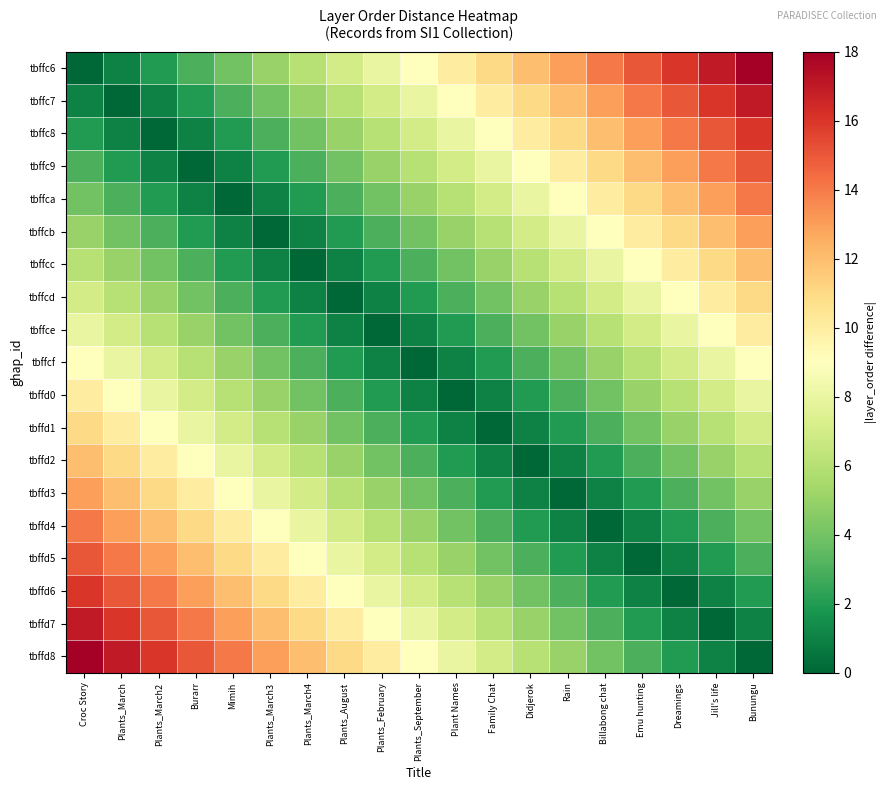

Reading right to left, what are all the values shown in this chart?

tbffc6: Bunungu=18	Jill's life=17	Dreamings=16	Emu hunting=15	Billabong chat=14	Rain=13	Didjerok=12	Family Chat=11	Plant Names=10	Plants_September=9	Plants_February=8	Plants_August=7	Plants_March4=6	Plants_March3=5	Mimih=4	Burarr=3	Plants_March2=2	Plants_March=1	Croc Story=0
tbffc7: Bunungu=17	Jill's life=16	Dreamings=15	Emu hunting=14	Billabong chat=13	Rain=12	Didjerok=11	Family Chat=10	Plant Names=9	Plants_September=8	Plants_February=7	Plants_August=6	Plants_March4=5	Plants_March3=4	Mimih=3	Burarr=2	Plants_March2=1	Plants_March=0	Croc Story=1
tbffc8: Bunungu=16	Jill's life=15	Dreamings=14	Emu hunting=13	Billabong chat=12	Rain=11	Didjerok=10	Family Chat=9	Plant Names=8	Plants_September=7	Plants_February=6	Plants_August=5	Plants_March4=4	Plants_March3=3	Mimih=2	Burarr=1	Plants_March2=0	Plants_March=1	Croc Story=2
tbffc9: Bunungu=15	Jill's life=14	Dreamings=13	Emu hunting=12	Billabong chat=11	Rain=10	Didjerok=9	Family Chat=8	Plant Names=7	Plants_September=6	Plants_February=5	Plants_August=4	Plants_March4=3	Plants_March3=2	Mimih=1	Burarr=0	Plants_March2=1	Plants_March=2	Croc Story=3
tbffca: Bunungu=14	Jill's life=13	Dreamings=12	Emu hunting=11	Billabong chat=10	Rain=9	Didjerok=8	Family Chat=7	Plant Names=6	Plants_September=5	Plants_February=4	Plants_August=3	Plants_March4=2	Plants_March3=1	Mimih=0	Burarr=1	Plants_March2=2	Plants_March=3	Croc Story=4
tbffcb: Bunungu=13	Jill's life=12	Dreamings=11	Emu hunting=10	Billabong chat=9	Rain=8	Didjerok=7	Family Chat=6	Plant Names=5	Plants_September=4	Plants_February=3	Plants_August=2	Plants_March4=1	Plants_March3=0	Mimih=1	Burarr=2	Plants_March2=3	Plants_March=4	Croc Story=5
tbffcc: Bunungu=12	Jill's life=11	Dreamings=10	Emu hunting=9	Billabong chat=8	Rain=7	Didjerok=6	Family Chat=5	Plant Names=4	Plants_September=3	Plants_February=2	Plants_August=1	Plants_March4=0	Plants_March3=1	Mimih=2	Burarr=3	Plants_March2=4	Plants_March=5	Croc Story=6
tbffcd: Bunungu=11	Jill's life=10	Dreamings=9	Emu hunting=8	Billabong chat=7	Rain=6	Didjerok=5	Family Chat=4	Plant Names=3	Plants_September=2	Plants_February=1	Plants_August=0	Plants_March4=1	Plants_March3=2	Mimih=3	Burarr=4	Plants_March2=5	Plants_March=6	Croc Story=7
tbffce: Bunungu=10	Jill's life=9	Dreamings=8	Emu hunting=7	Billabong chat=6	Rain=5	Didjerok=4	Family Chat=3	Plant Names=2	Plants_September=1	Plants_February=0	Plants_August=1	Plants_March4=2	Plants_March3=3	Mimih=4	Burarr=5	Plants_March2=6	Plants_March=7	Croc Story=8
tbffcf: Bunungu=9	Jill's life=8	Dreamings=7	Emu hunting=6	Billabong chat=5	Rain=4	Didjerok=3	Family Chat=2	Plant Names=1	Plants_September=0	Plants_February=1	Plants_August=2	Plants_March4=3	Plants_March3=4	Mimih=5	Burarr=6	Plants_March2=7	Plants_March=8	Croc Story=9
tbffd0: Bunungu=8	Jill's life=7	Dreamings=6	Emu hunting=5	Billabong chat=4	Rain=3	Didjerok=2	Family Chat=1	Plant Names=0	Plants_September=1	Plants_February=2	Plants_August=3	Plants_March4=4	Plants_March3=5	Mimih=6	Burarr=7	Plants_March2=8	Plants_March=9	Croc Story=10
tbffd1: Bunungu=7	Jill's life=6	Dreamings=5	Emu hunting=4	Billabong chat=3	Rain=2	Didjerok=1	Family Chat=0	Plant Names=1	Plants_September=2	Plants_February=3	Plants_August=4	Plants_March4=5	Plants_March3=6	Mimih=7	Burarr=8	Plants_March2=9	Plants_March=10	Croc Story=11
tbffd2: Bunungu=6	Jill's life=5	Dreamings=4	Emu hunting=3	Billabong chat=2	Rain=1	Didjerok=0	Family Chat=1	Plant Names=2	Plants_September=3	Plants_February=4	Plants_August=5	Plants_March4=6	Plants_March3=7	Mimih=8	Burarr=9	Plants_March2=10	Plants_March=11	Croc Story=12
tbffd3: Bunungu=5	Jill's life=4	Dreamings=3	Emu hunting=2	Billabong chat=1	Rain=0	Didjerok=1	Family Chat=2	Plant Names=3	Plants_September=4	Plants_February=5	Plants_August=6	Plants_March4=7	Plants_March3=8	Mimih=9	Burarr=10	Plants_March2=11	Plants_March=12	Croc Story=13
tbffd4: Bunungu=4	Jill's life=3	Dreamings=2	Emu hunting=1	Billabong chat=0	Rain=1	Didjerok=2	Family Chat=3	Plant Names=4	Plants_September=5	Plants_February=6	Plants_August=7	Plants_March4=8	Plants_March3=9	Mimih=10	Burarr=11	Plants_March2=12	Plants_March=13	Croc Story=14
tbffd5: Bunungu=3	Jill's life=2	Dreamings=1	Emu hunting=0	Billabong chat=1	Rain=2	Didjerok=3	Family Chat=4	Plant Names=5	Plants_September=6	Plants_February=7	Plants_August=8	Plants_March4=9	Plants_March3=10	Mimih=11	Burarr=12	Plants_March2=13	Plants_March=14	Croc Story=15
tbffd6: Bunungu=2	Jill's life=1	Dreamings=0	Emu hunting=1	Billabong chat=2	Rain=3	Didjerok=4	Family Chat=5	Plant Names=6	Plants_September=7	Plants_February=8	Plants_August=9	Plants_March4=10	Plants_March3=11	Mimih=12	Burarr=13	Plants_March2=14	Plants_March=15	Croc Story=16
tbffd7: Bunungu=1	Jill's life=0	Dreamings=1	Emu hunting=2	Billabong chat=3	Rain=4	Didjerok=5	Family Chat=6	Plant Names=7	Plants_September=8	Plants_February=9	Plants_August=10	Plants_March4=11	Plants_March3=12	Mimih=13	Burarr=14	Plants_March2=15	Plants_March=16	Croc Story=17
tbffd8: Bunungu=0	Jill's life=1	Dreamings=2	Emu hunting=3	Billabong chat=4	Rain=5	Didjerok=6	Family Chat=7	Plant Names=8	Plants_September=9	Plants_February=10	Plants_August=11	Plants_March4=12	Plants_March3=13	Mimih=14	Burarr=15	Plants_March2=16	Plants_March=17	Croc Story=18